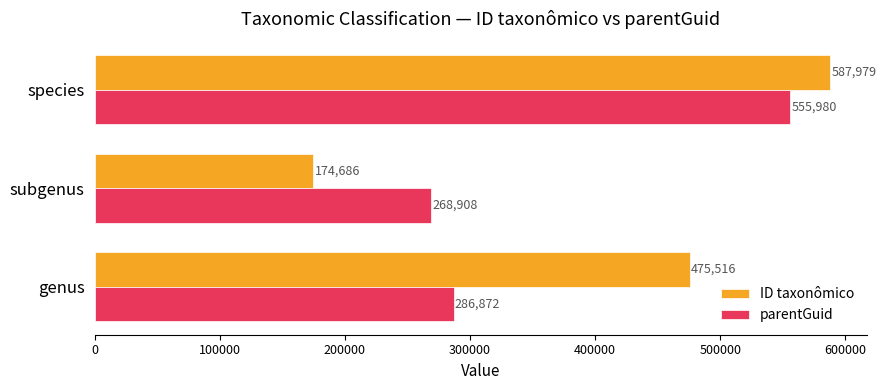

Is the value of parentGuid at species greater than the value of ID taxonômico at species?

No